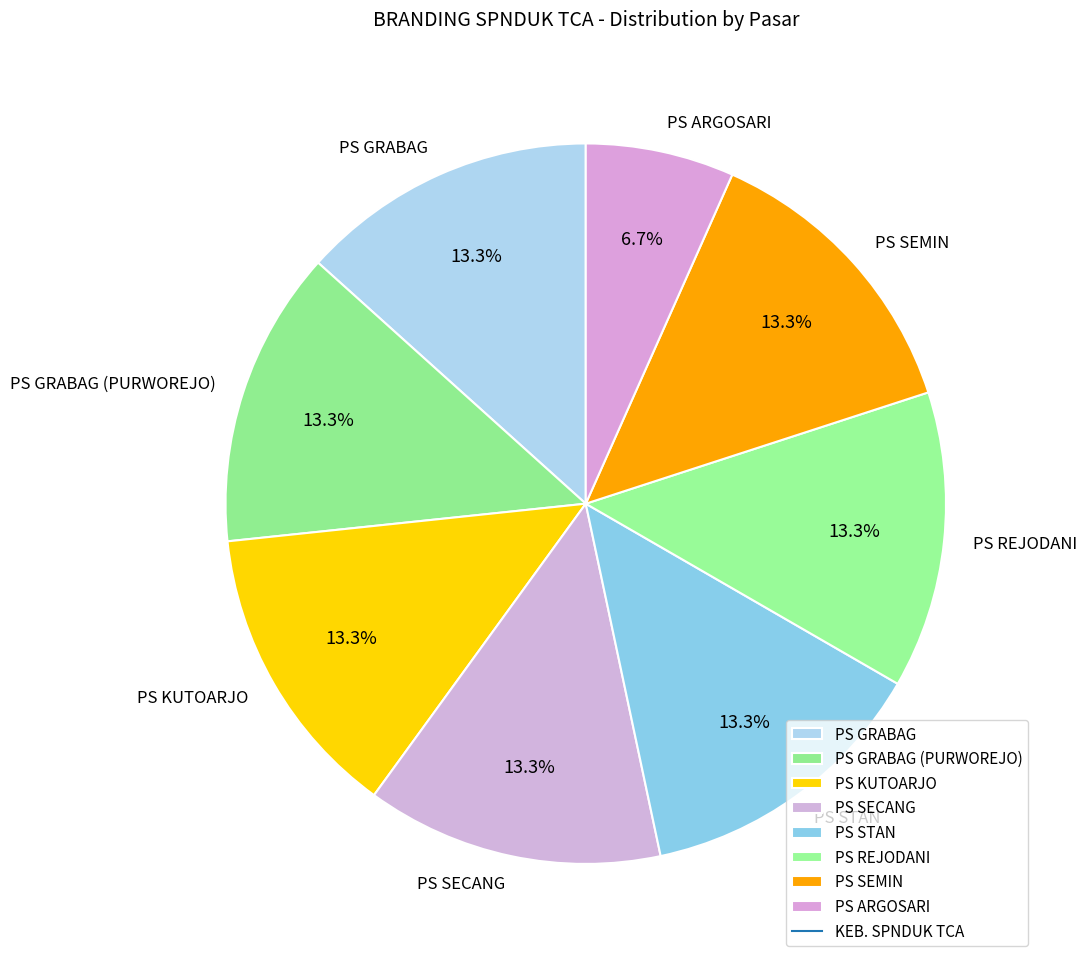

Is the sum of PS GRABAG (PURWOREJO) and PS SECANG greater than half?

No